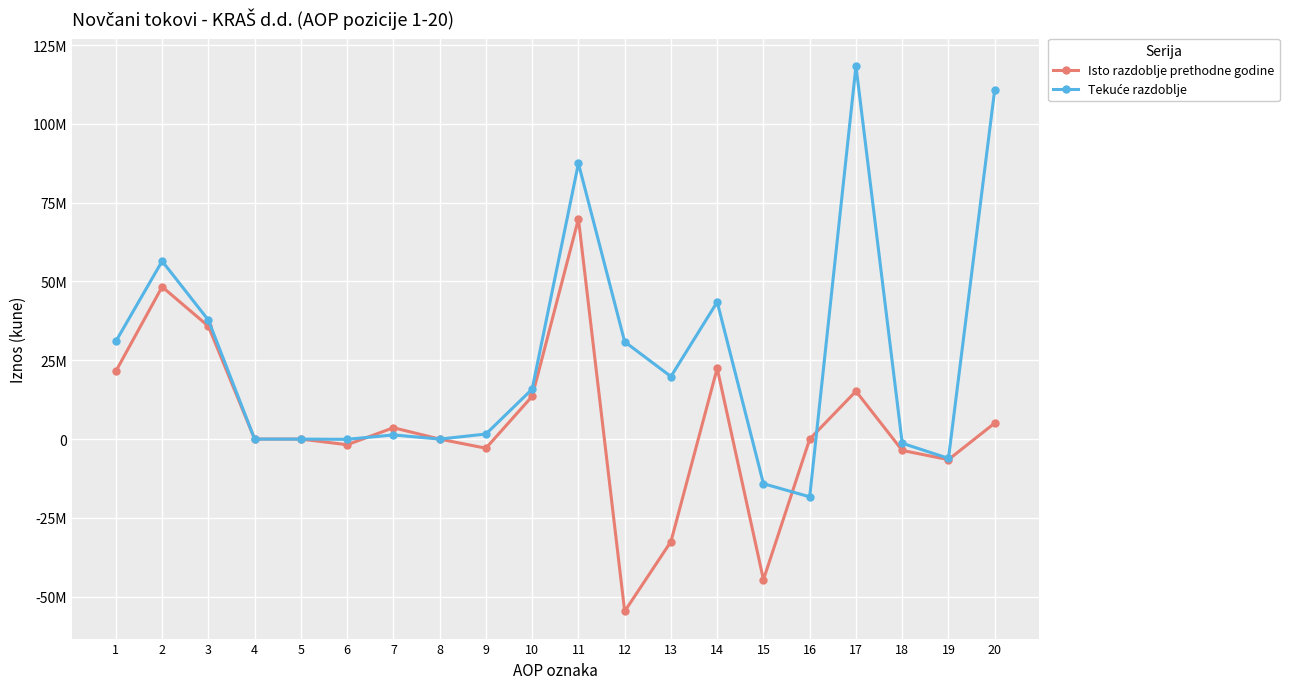

Does the chart have visible grid lines?

Yes